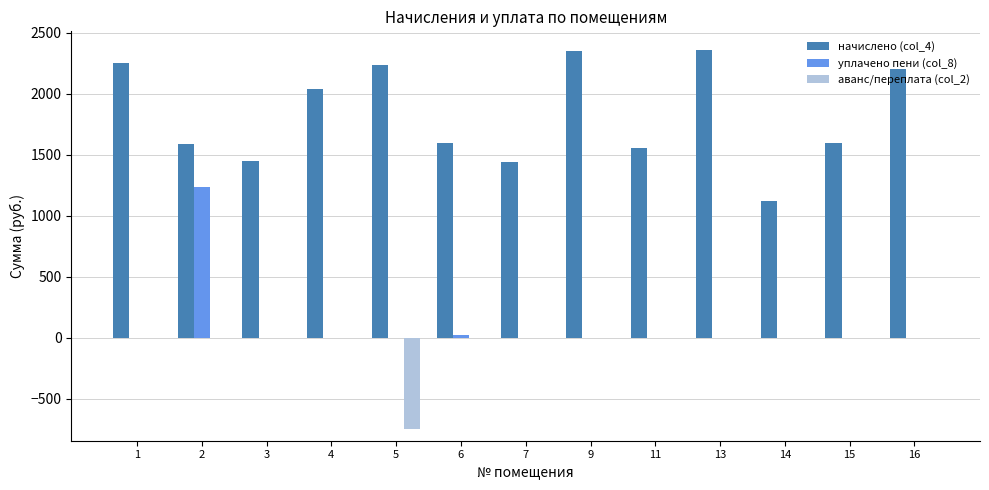

Which series changed the most between 2 and 4?

уплачено пени (col_8)